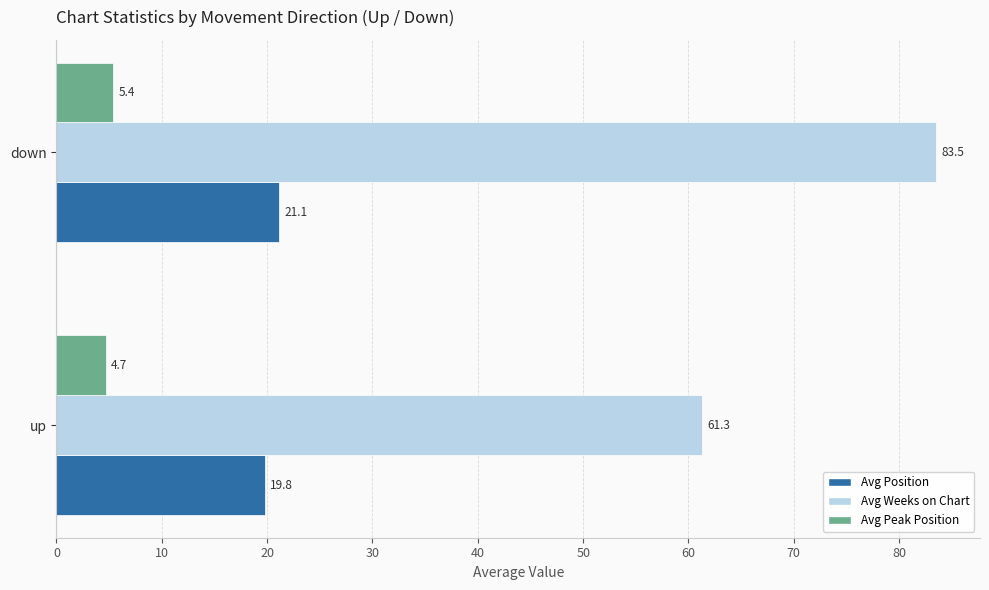

Is it true that Avg Peak Position equals 7.9 at up?

False